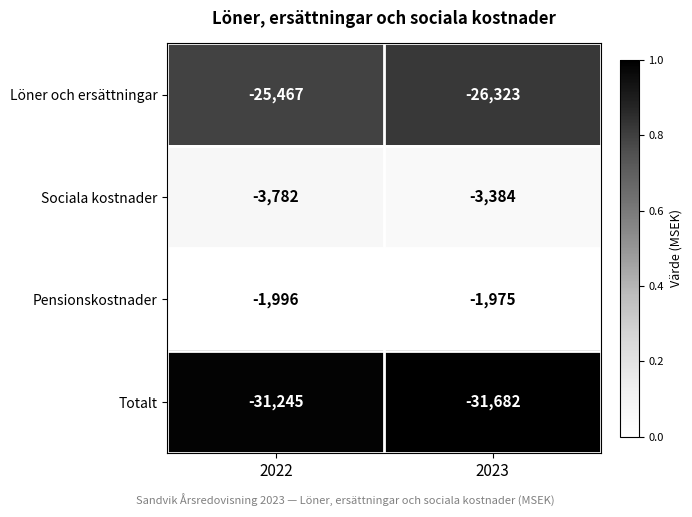

Reading left to right, transcribe all the data shown in this chart.

Löner och ersättningar: -25467	-26323
Sociala kostnader: -3782	-3384
Pensionskostnader: -1996	-1975
Totalt: -31245	-31682